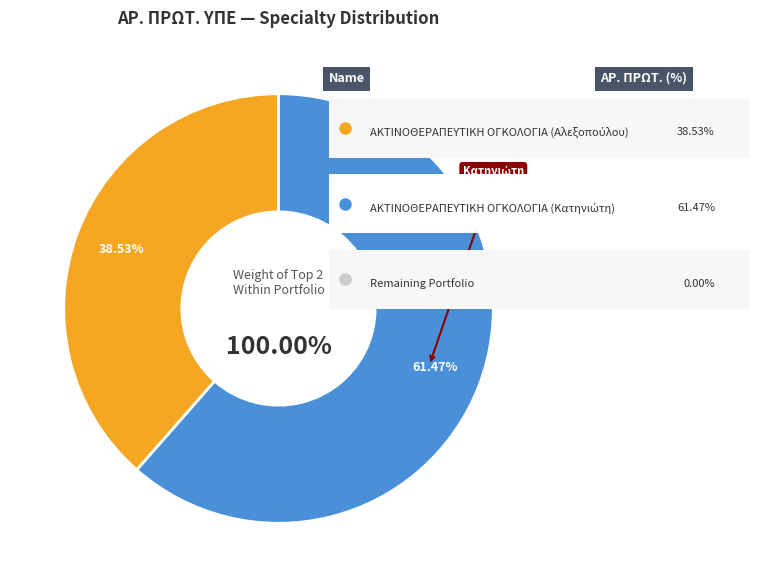

Which category accounts for the majority?

2